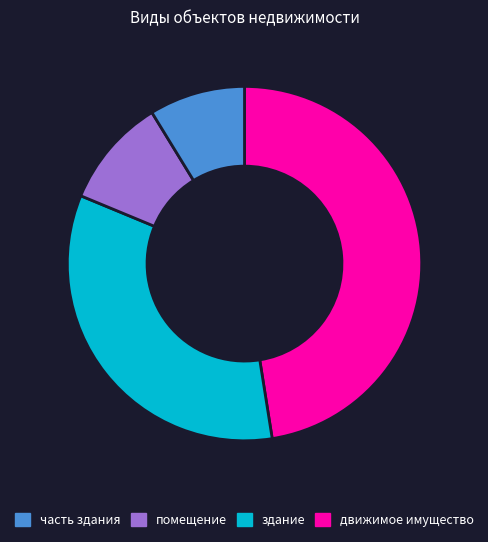

Does any single category account for the majority?

No